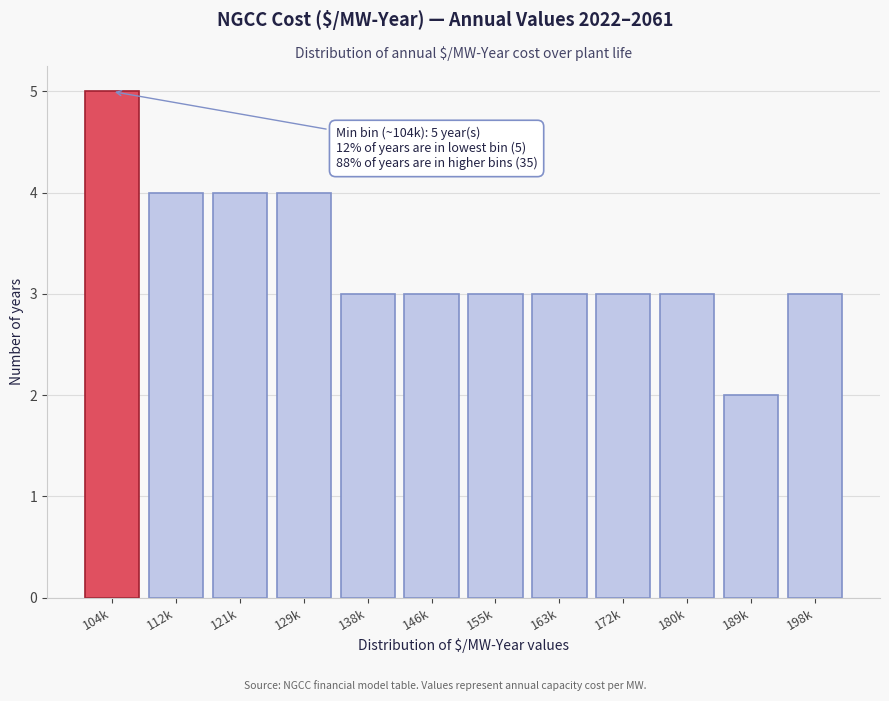

Reading left to right, extract all data points from this chart.

104k=5	112k=4	121k=4	129k=4	138k=3	146k=3	155k=3	163k=3	172k=3	180k=3	189k=2	198k=3